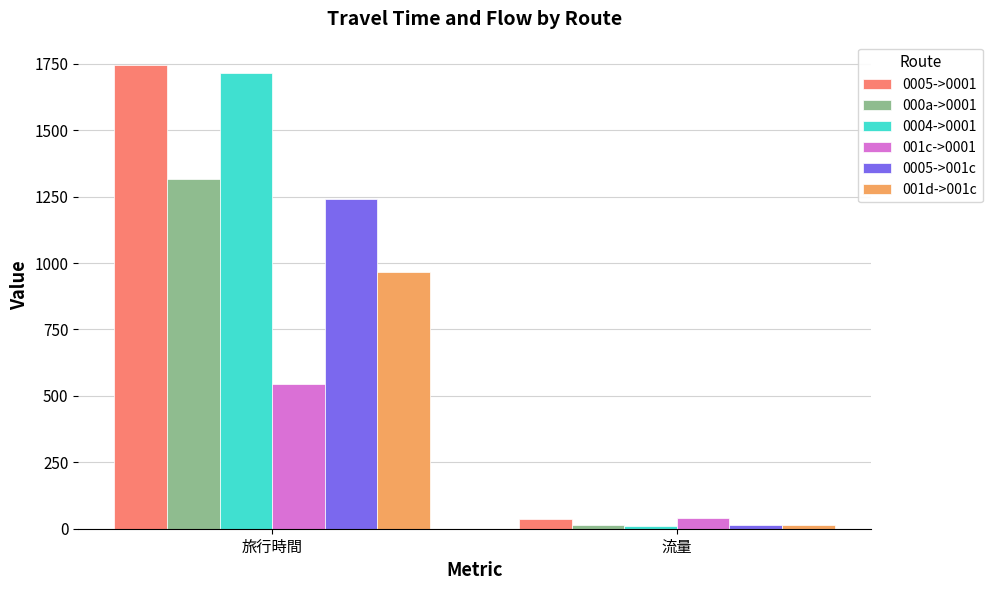

What is the label of the 2nd bar from the right?

旅行時間